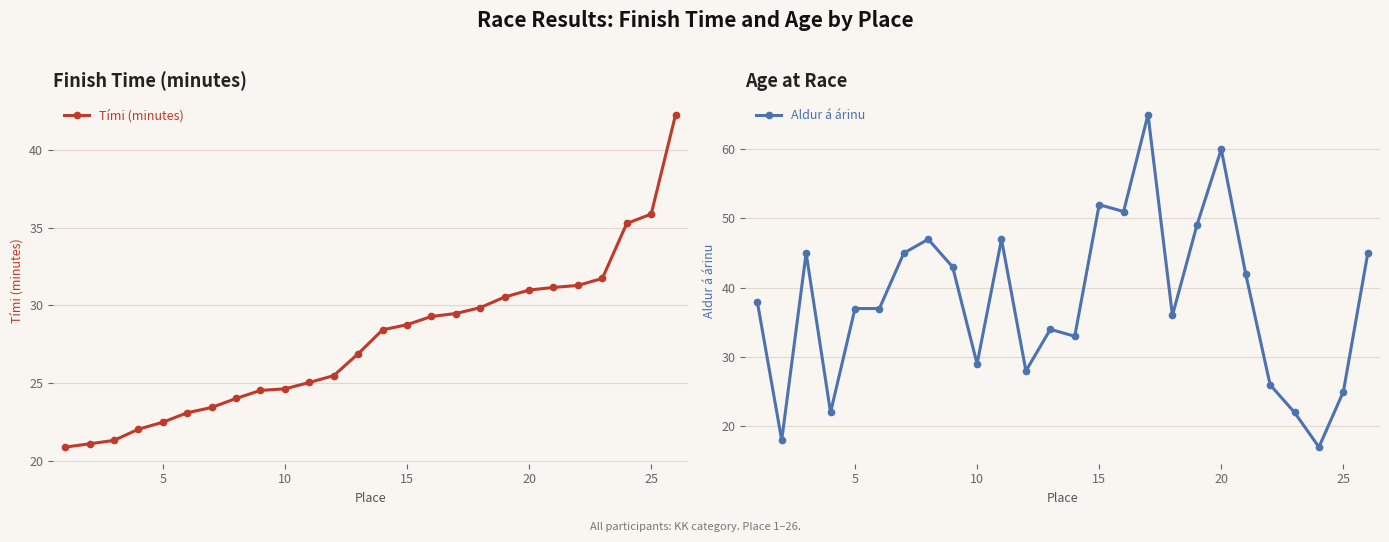

How many data points in Tími (minutes) are less than 28?

13